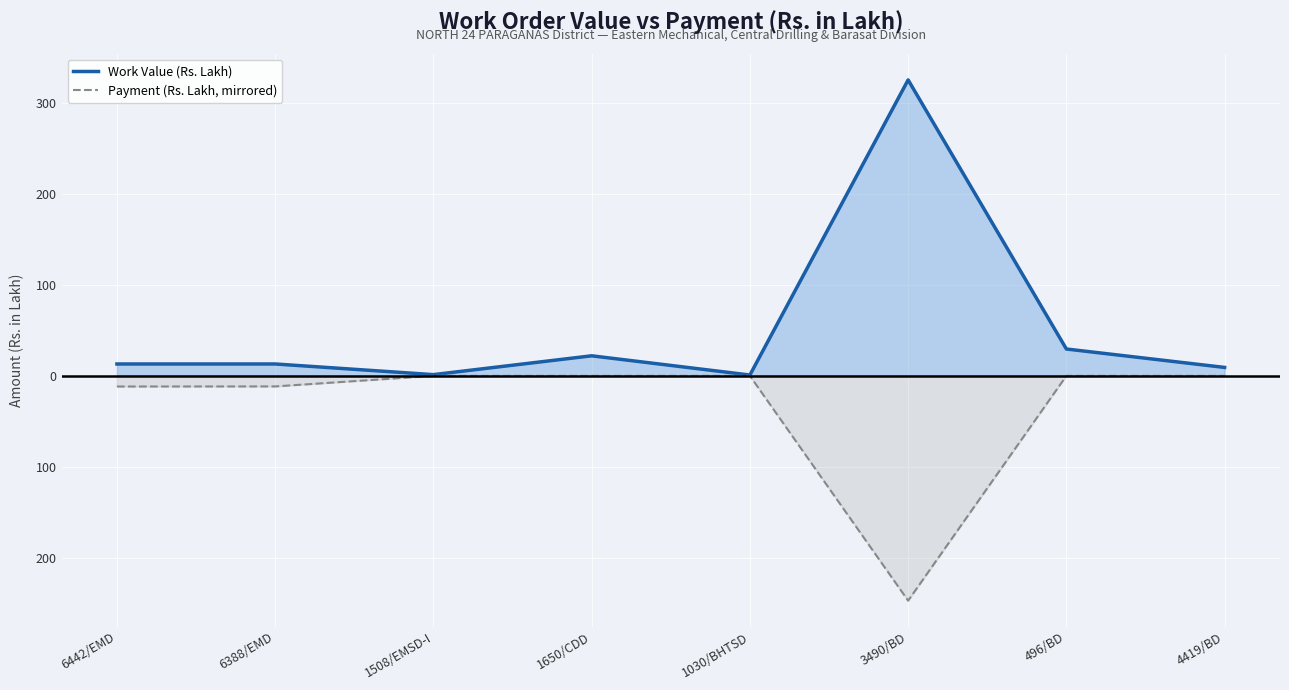

Does the chart display data point markers on the line(s)?

No